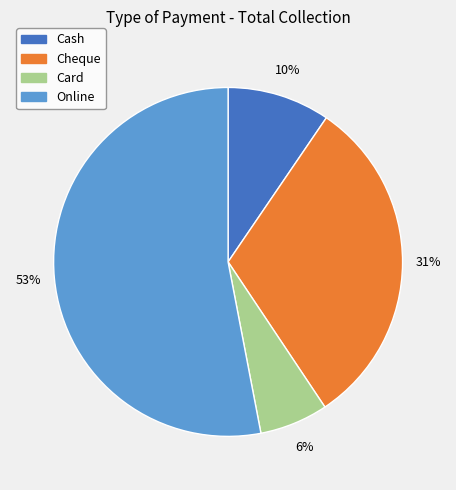

To the nearest percent, what is the difference between the Cheque and Card slice percentages?

25%